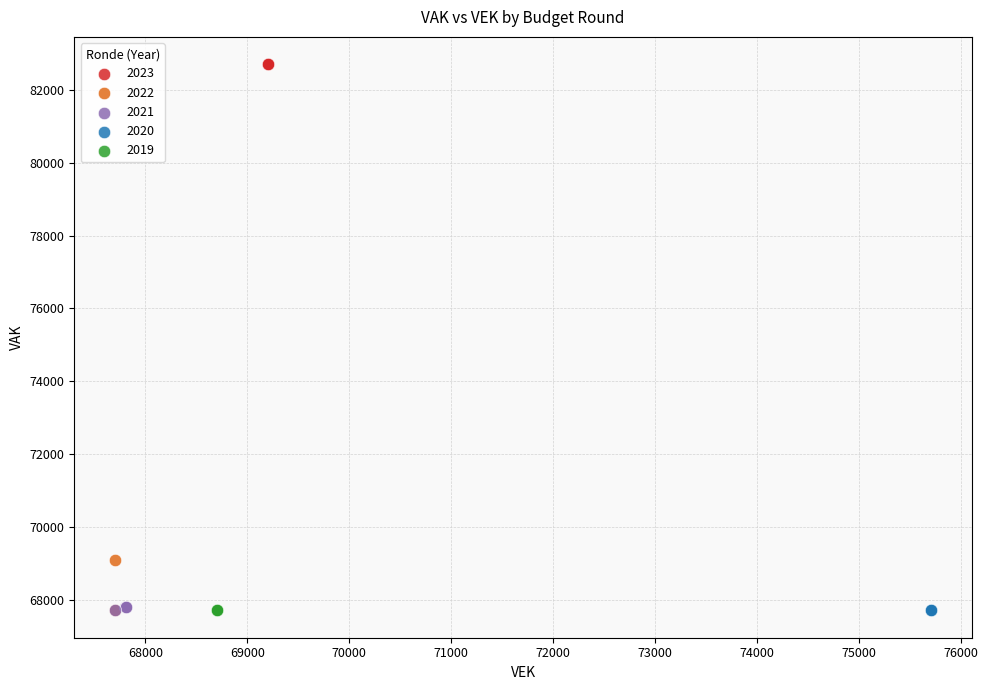

Which series contains the highest Y value?

2023